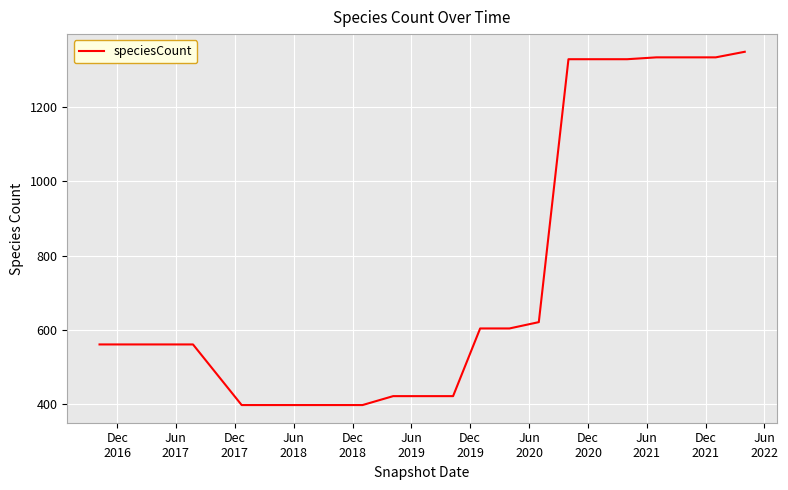

Count the number of data series in this chart.

1